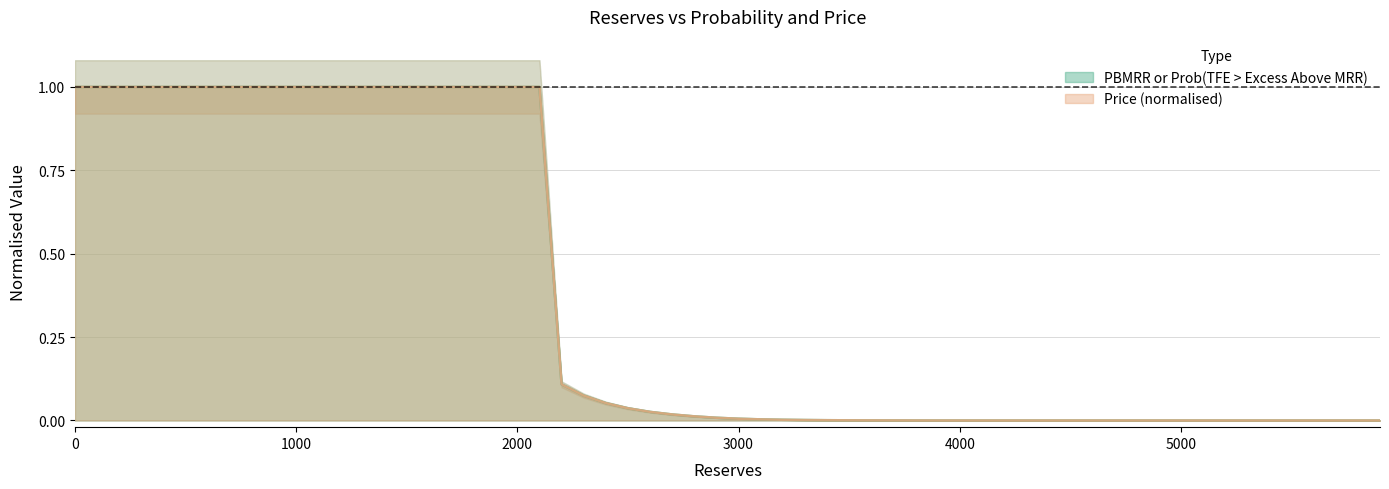

What is the total value across all series at 2400?

0.1